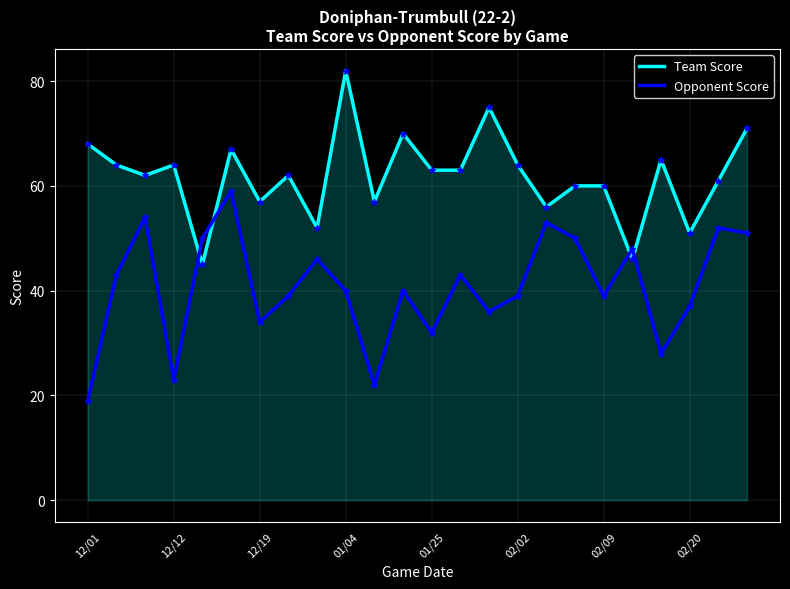

Which series has the largest total across all categories?

Team Score